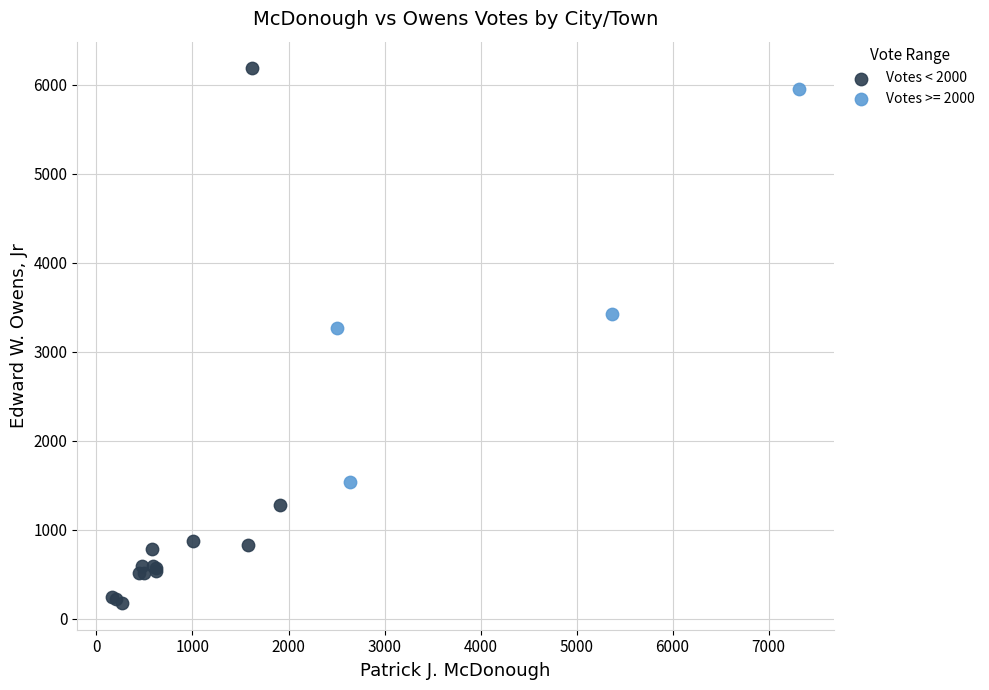

Which series contains the lowest Y value?

Votes < 2000